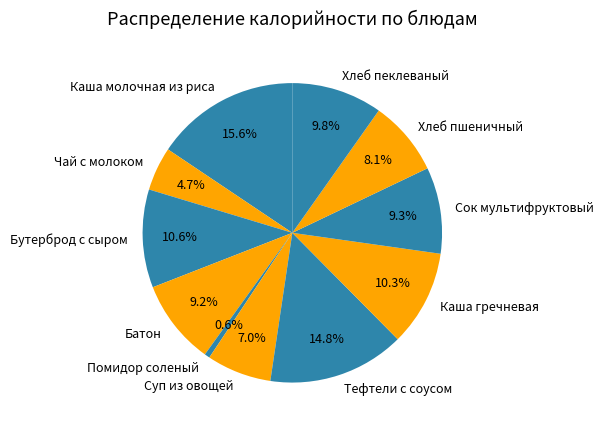

What percentage is the Каша гречневая slice, to the nearest percent?

10%